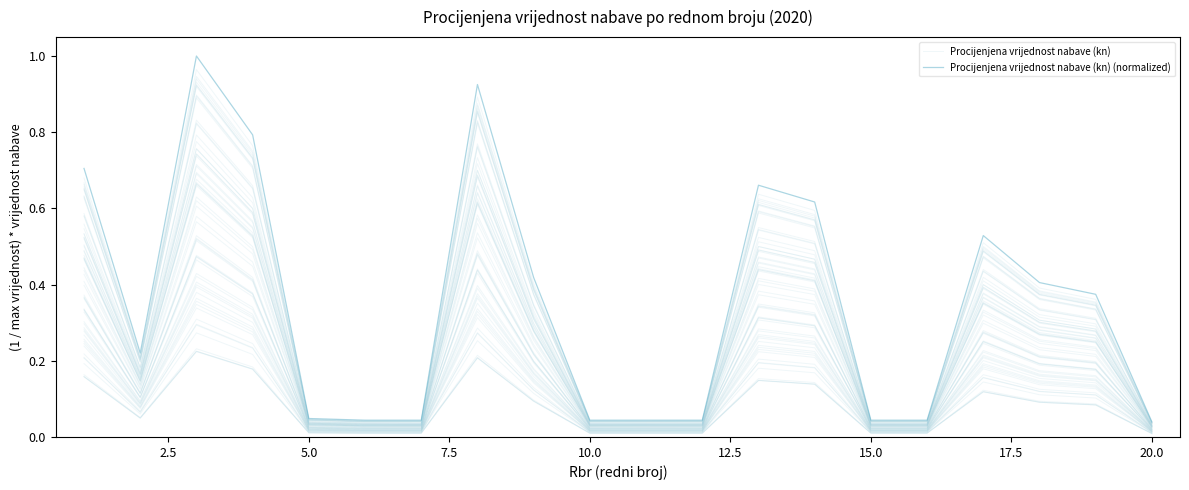

List the series in order of their peak value, lowest first.

Procijenjena vrijednost nabave (kn), Procijenjena vrijednost nabave (kn) (normalized)